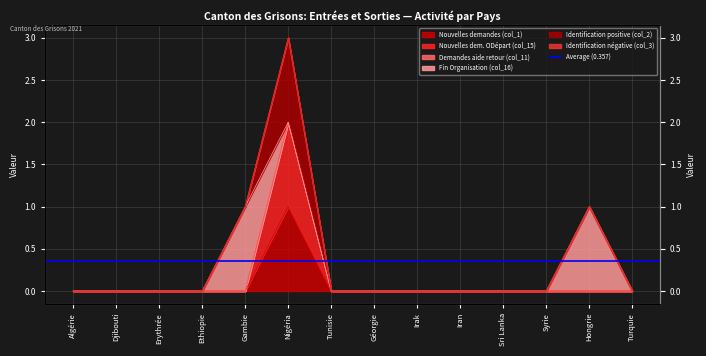

True or false: Nouvelles dem. ODépart (col_15) has a value of 0 at Tunisie.

True